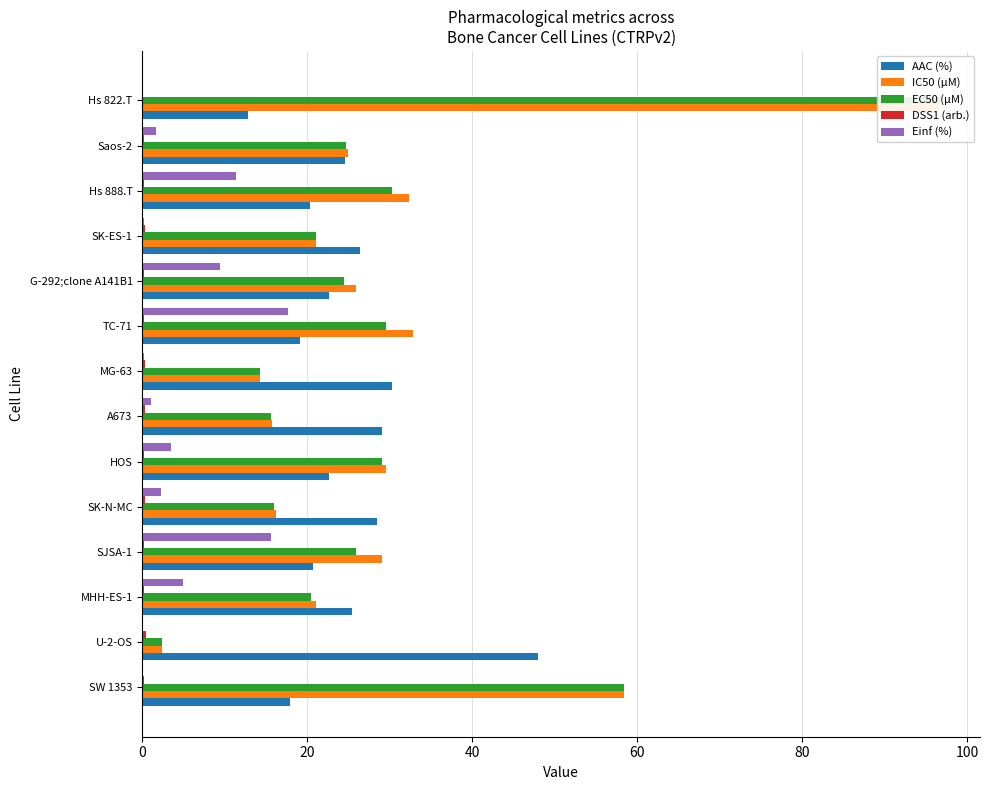

What are all the series names shown in the legend?

AAC (%), IC50 (µM), EC50 (µM), DSS1 (arb.), Einf (%)